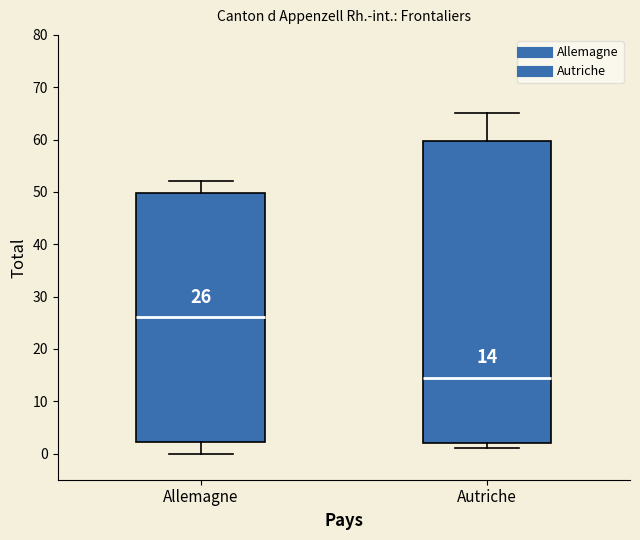

Which box has the highest median line?

Allemagne